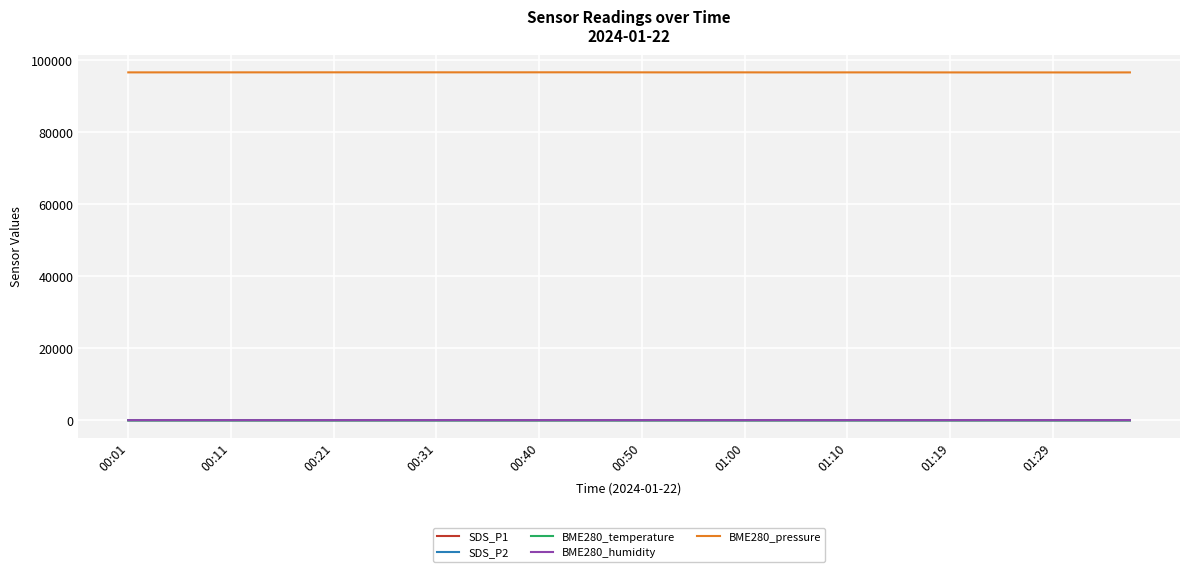

True or false: BME280_pressure and BME280_humidity cross at least once.

False